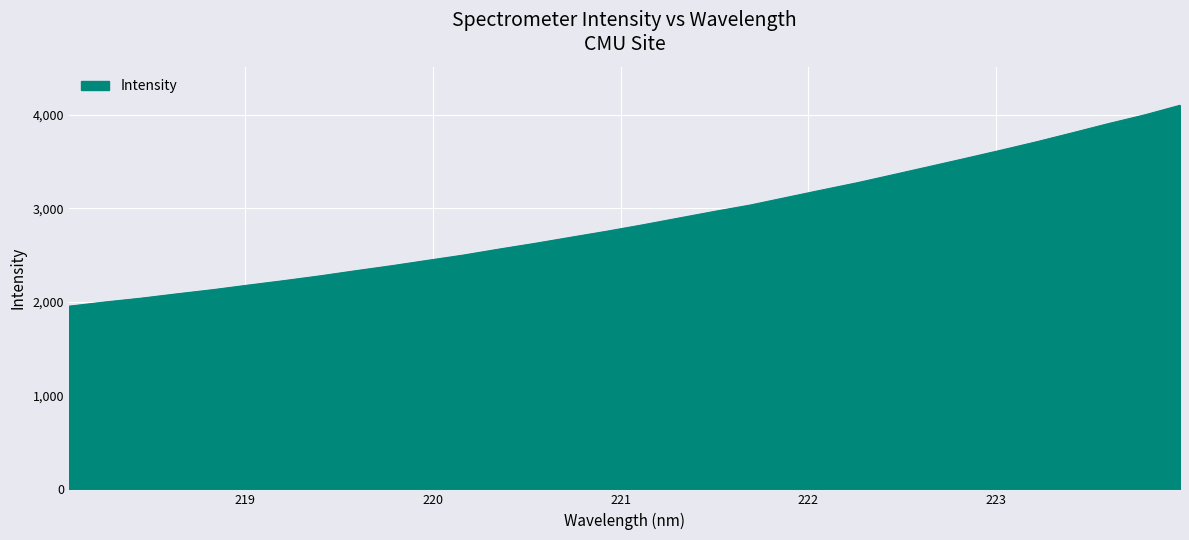

What is the difference between the maximum and minimum values?

2144.4